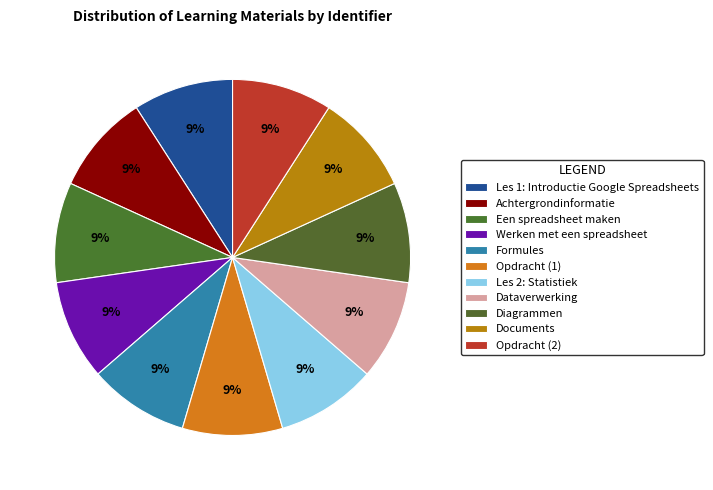

Do Dataverwerking and Les 1: Introductie Google Spreadsheets together represent more than half of the pie?

No